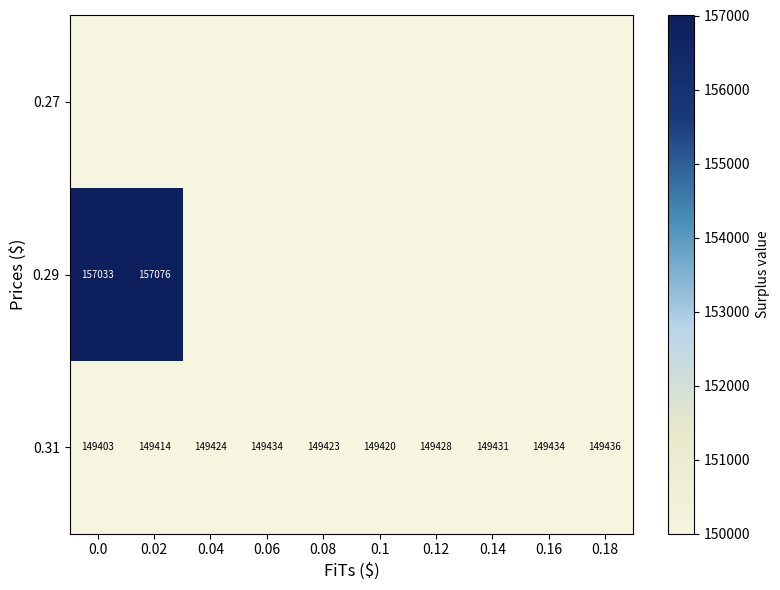

At which label is 0.31 closest to 149419?

0.1